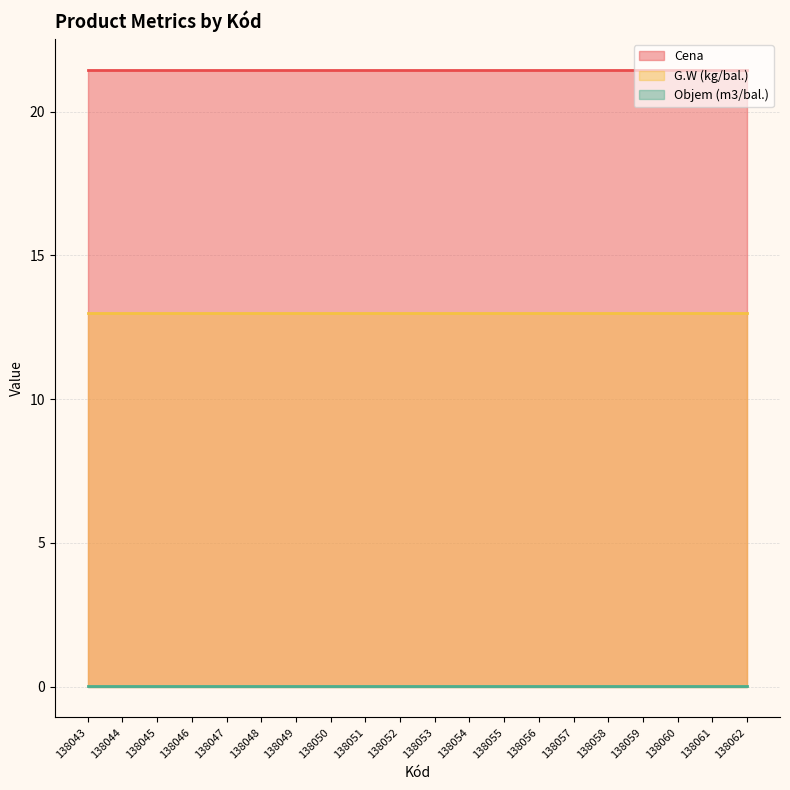

Which category has the highest value in the G.W (kg/bal.) series?

138043